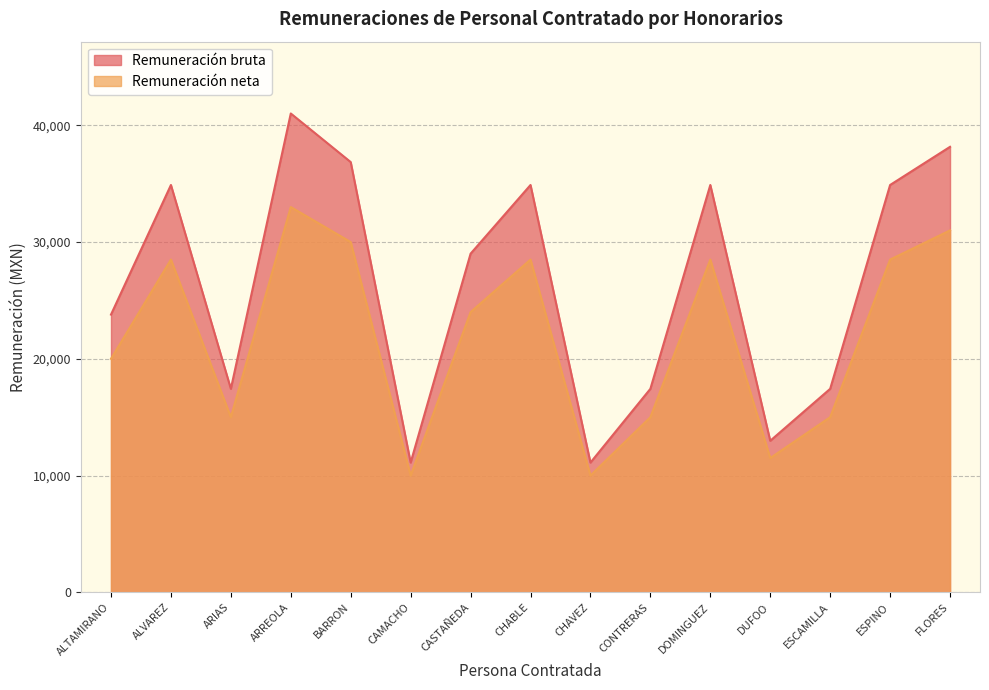

At how many categories does at least one series exceed 16315?

12